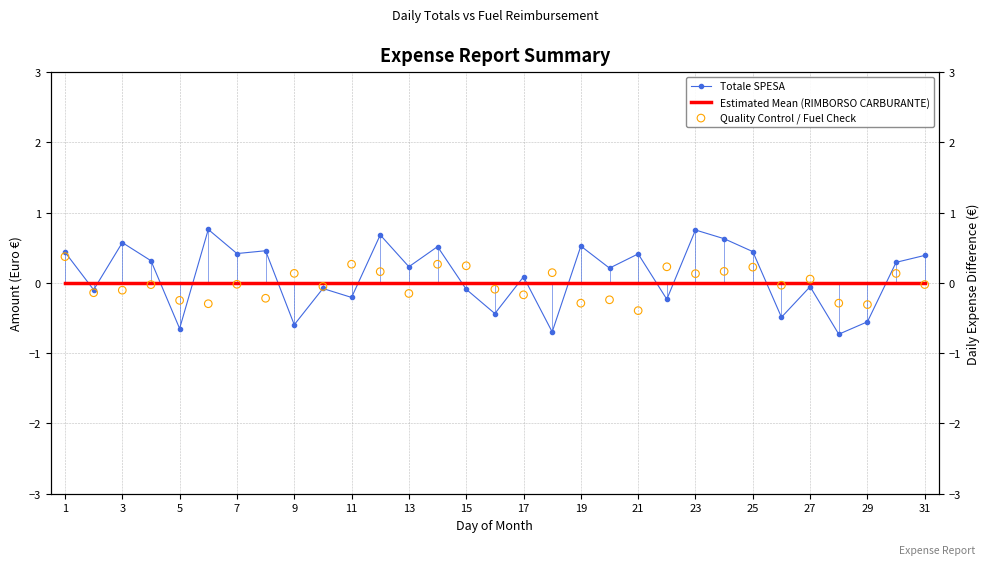

What are all the series names shown in the legend?

Totale SPESA, Estimated Mean (RIMBORSO CARBURANTE), Quality Control / Fuel Check